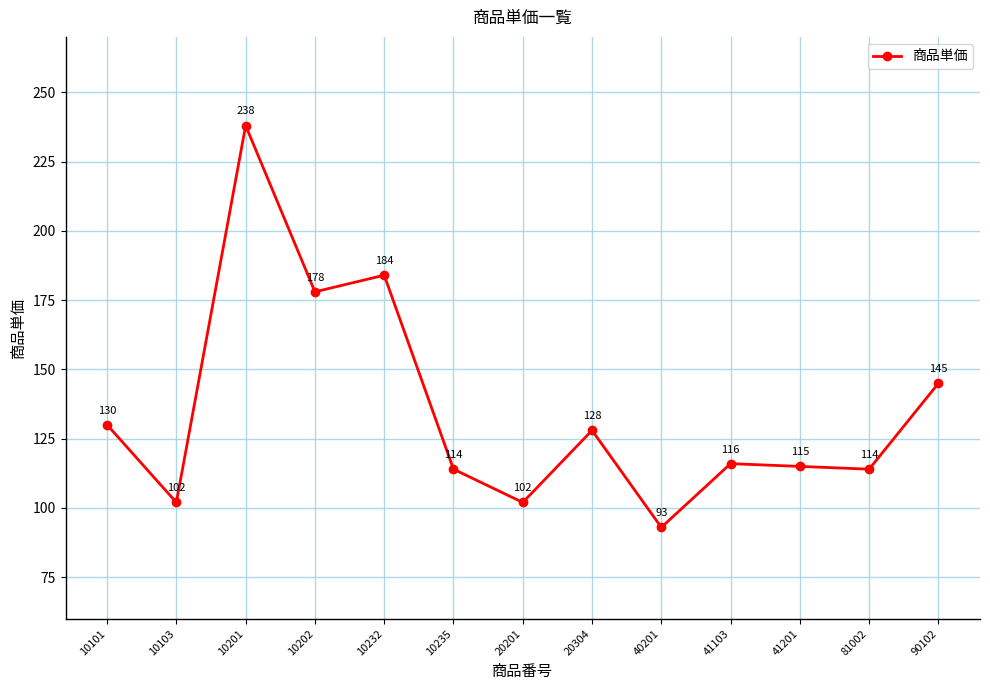

How many series are shown in this chart?

1